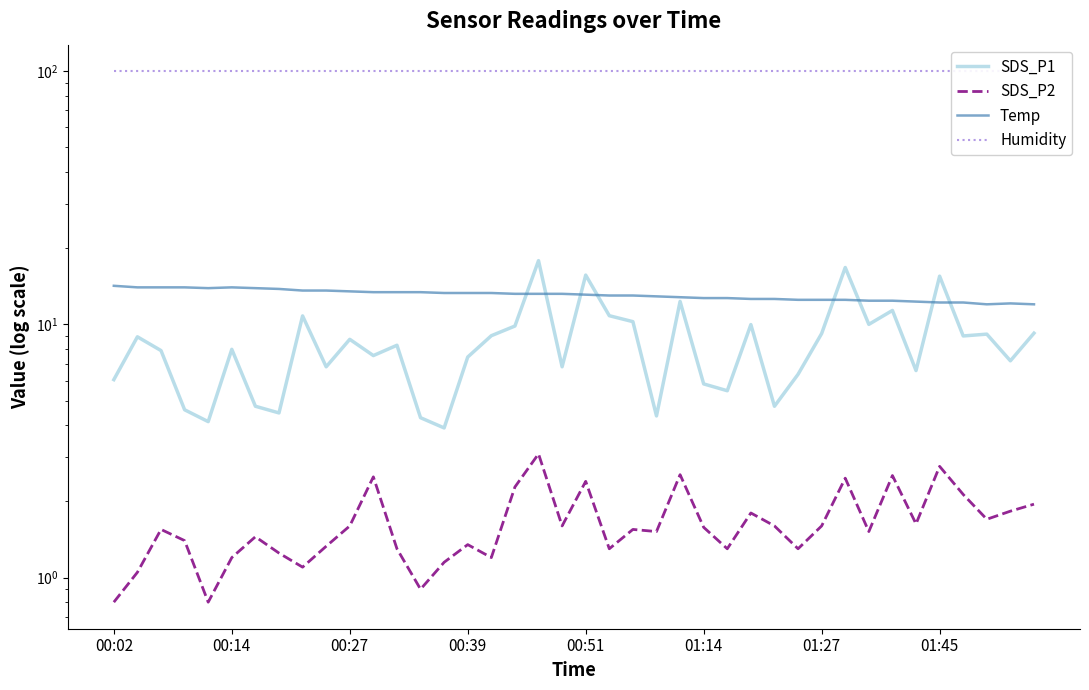

In SDS_P2, how many points are higher than both neighbors (excluding endpoints)?

12